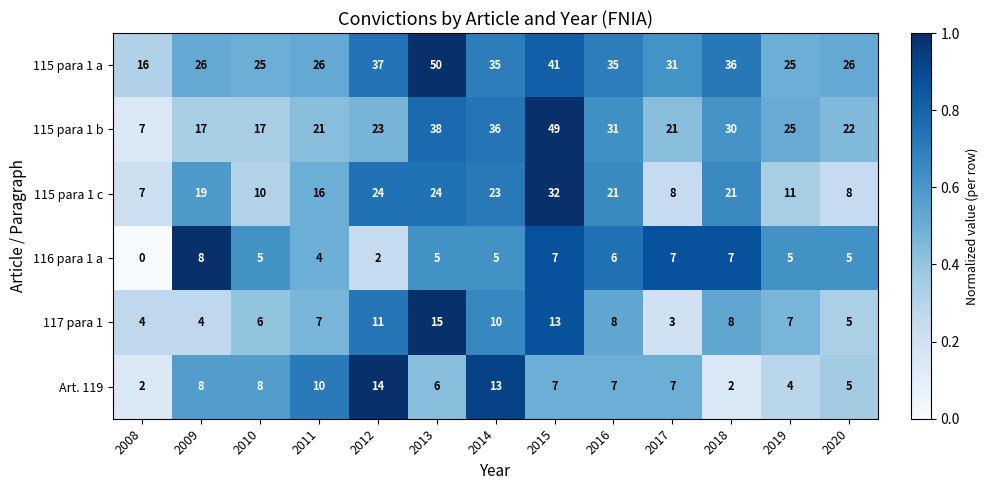

What is the difference between the maximum and minimum values in the 116 para 1 a series?

8